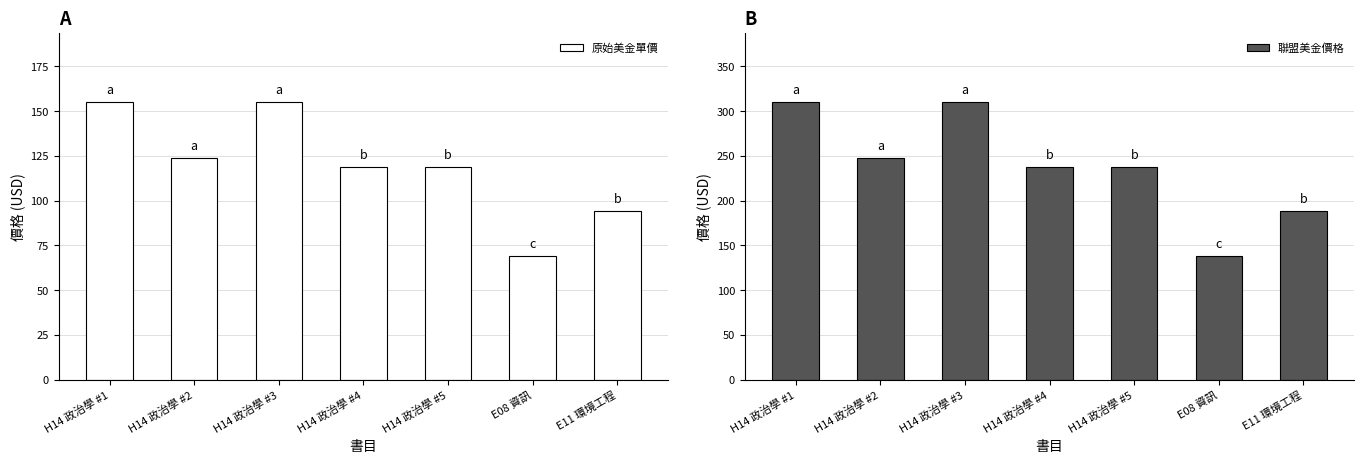

How many bars are there in total?

14